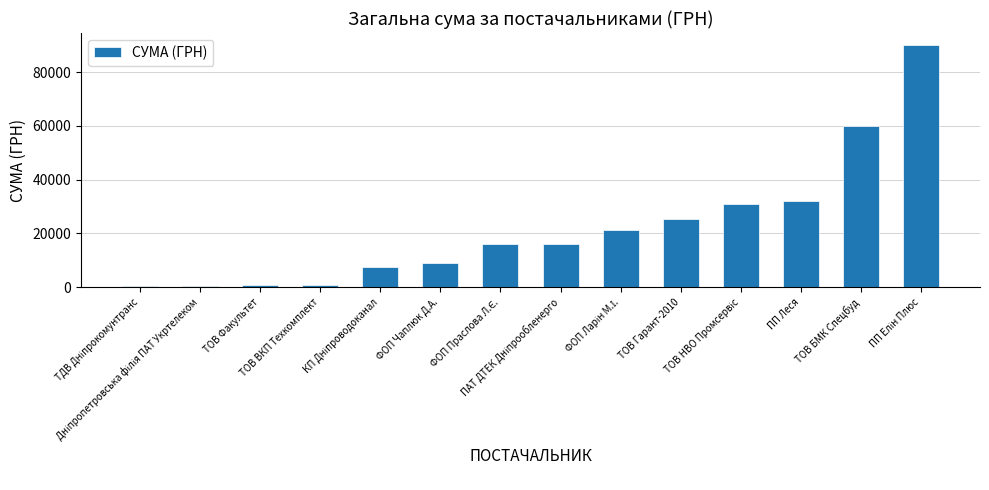

How many bars are there in total?

14